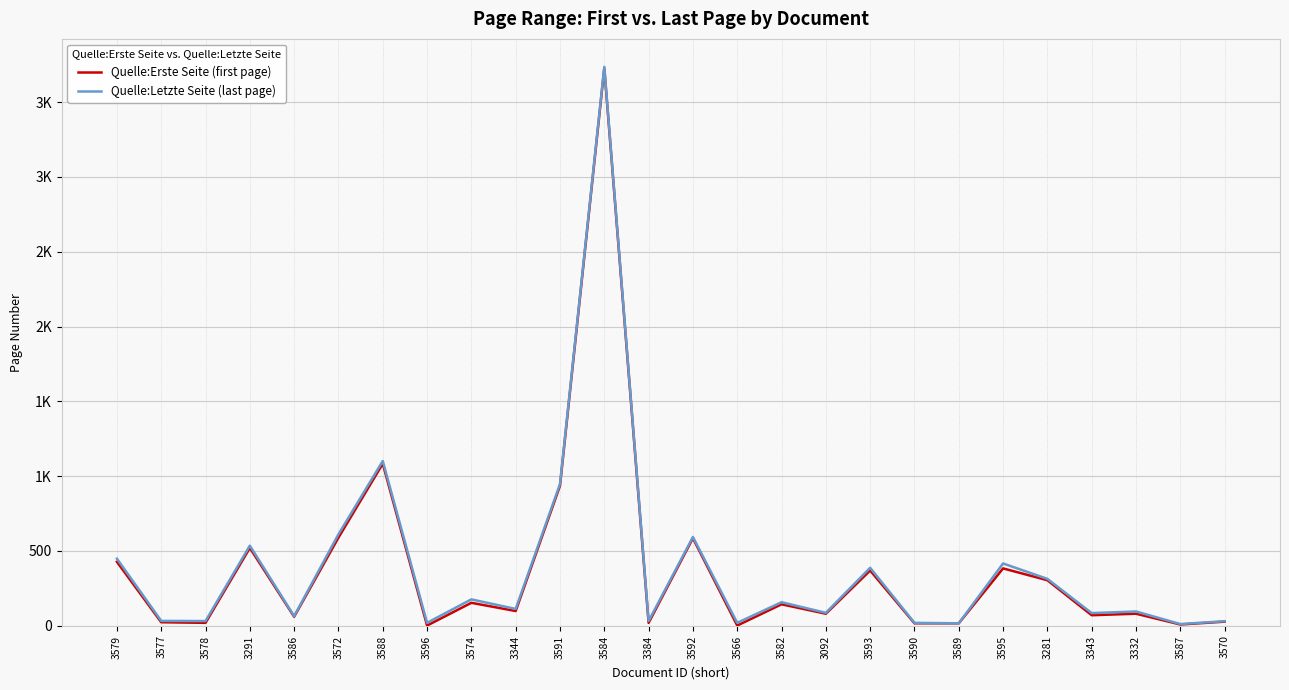

Does the chart have visible grid lines?

Yes